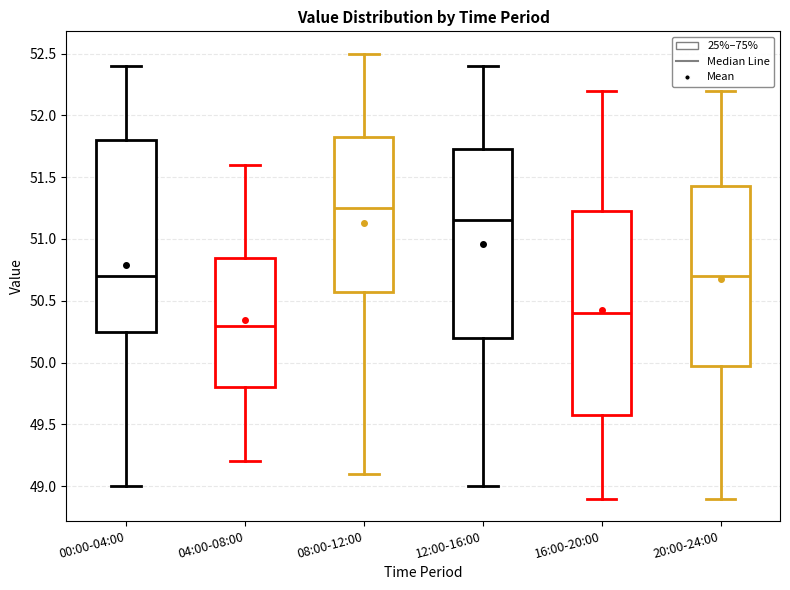

Where does the lower whisker of the box for 16:00-20:00 end on the y-axis? The values are not printed on the chart, so give them approximately, as read against the axis.

48.90